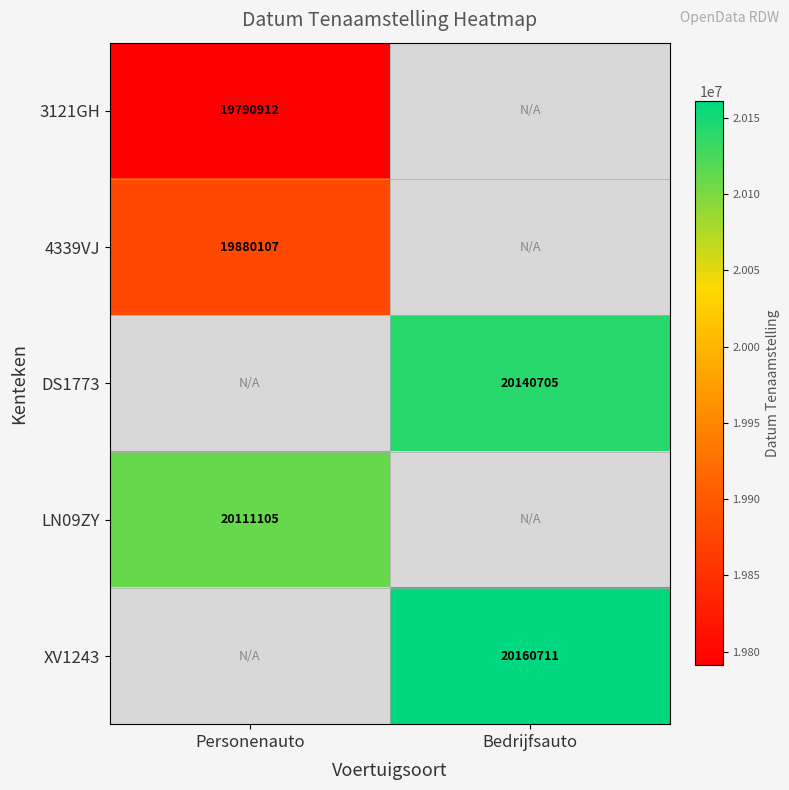

The LN09ZY series shows 20111105 at Personenauto. True or false?

True